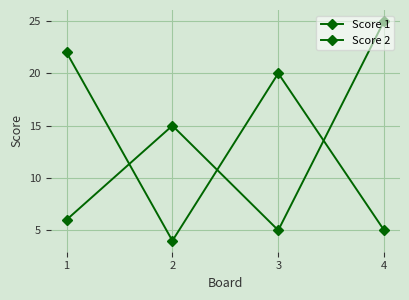

How many lines are shown in the chart?

2